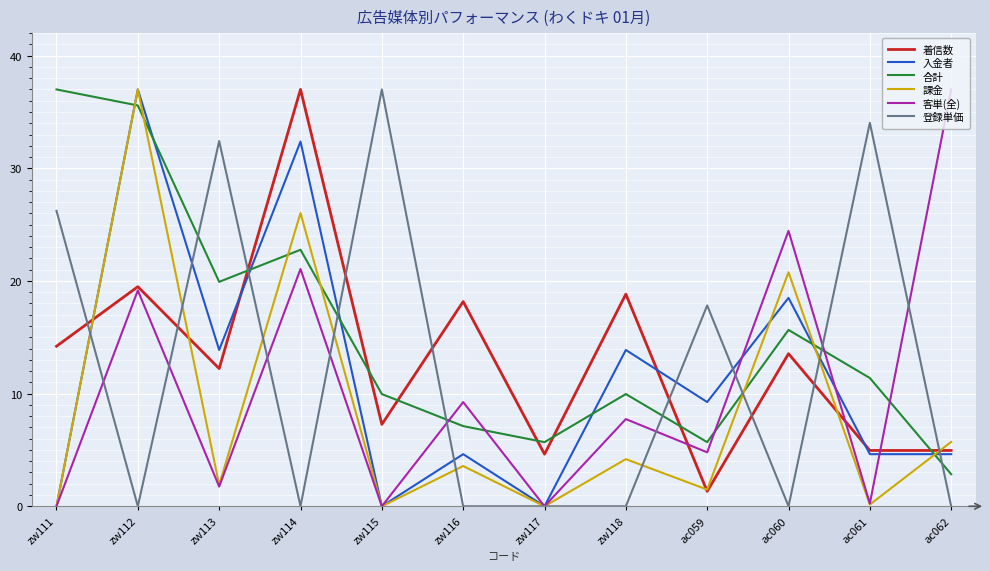

What is the difference between the highest and lowest values at ac062?

37.0